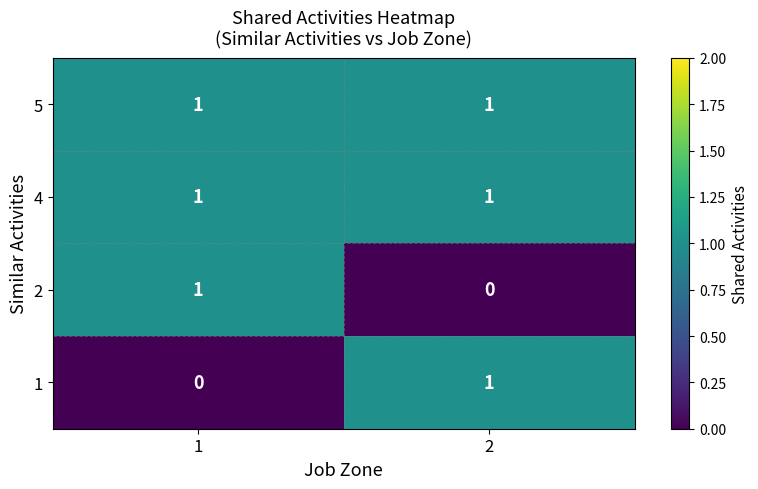

The value of 1 at 1 is 0. True or false?

True